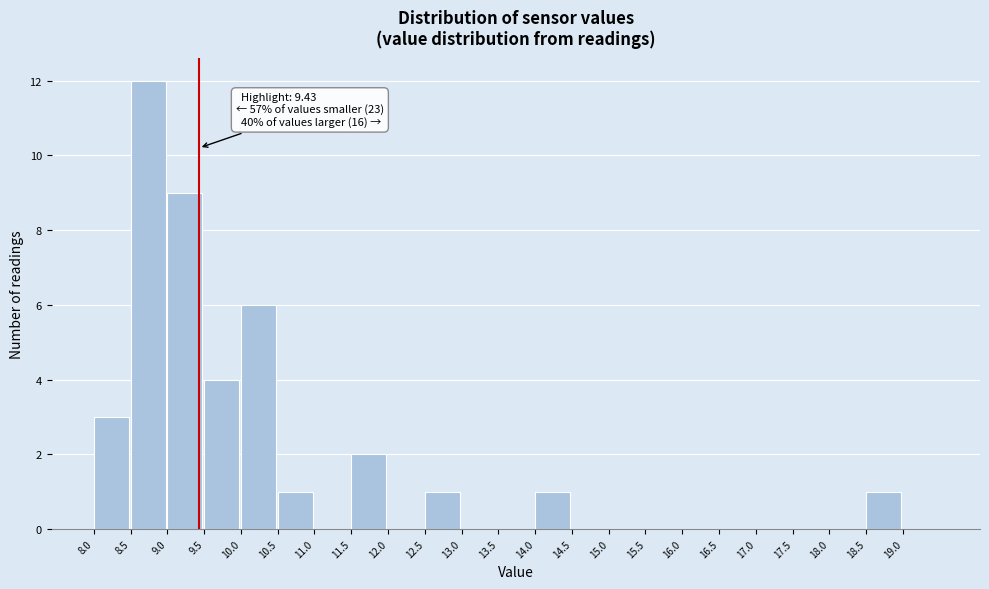

Over which range of the x-axis is the bar tallest?

8.5 to 9.0